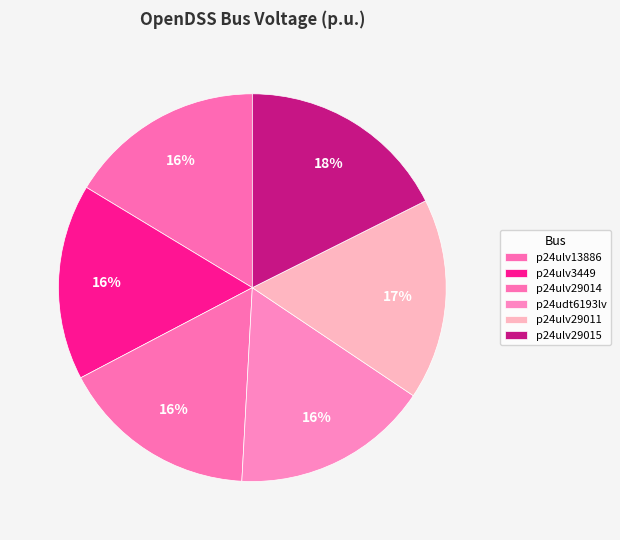

Count the number of slices in the pie.

6